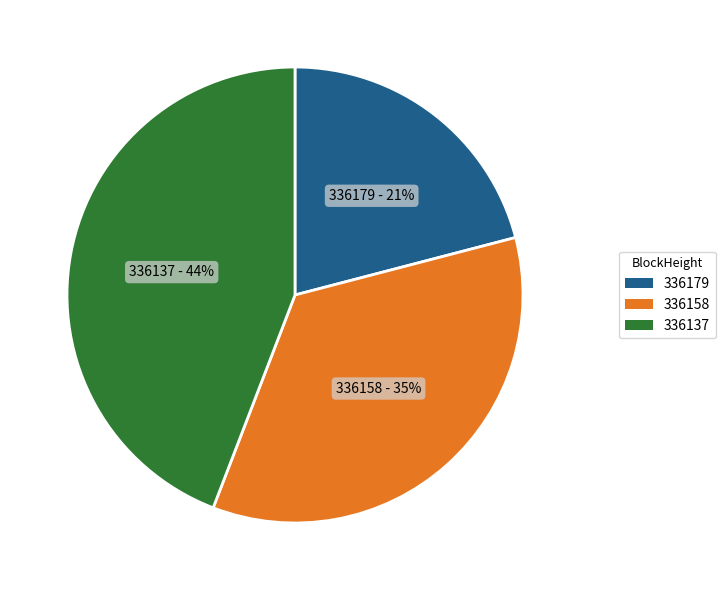

Do 336137 and 336158 together represent more than half of the pie?

Yes